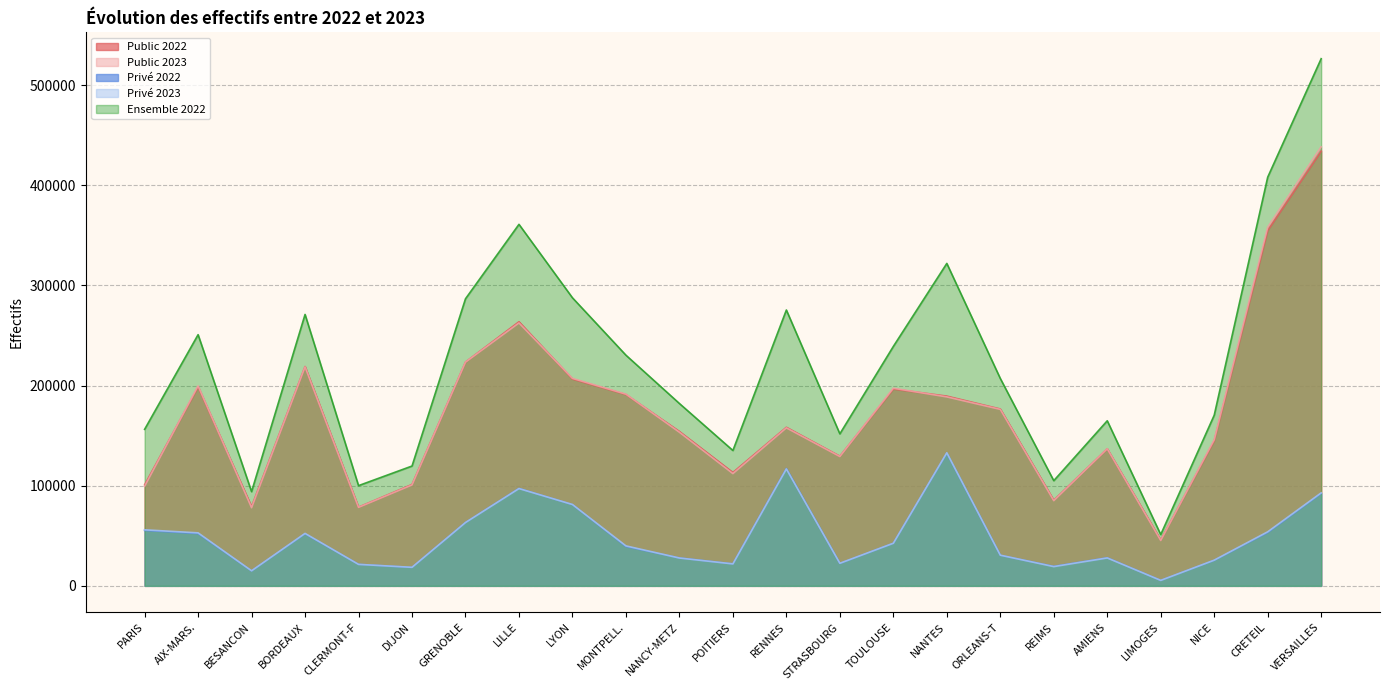

What are all the series names shown in the legend?

Public 2022, Public 2023, Privé 2022, Privé 2023, Ensemble 2022